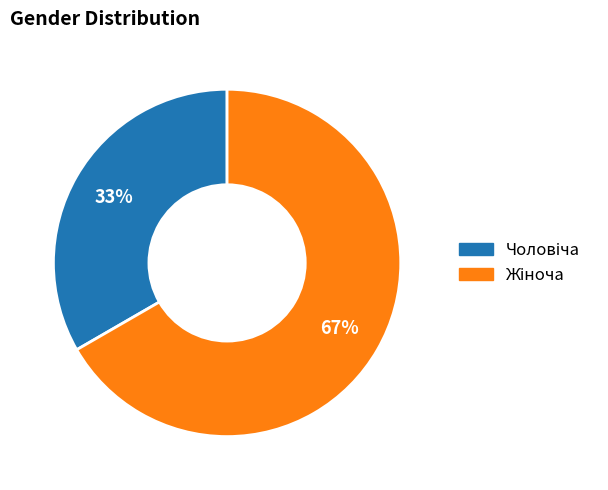

Does any single category account for the majority?

Yes